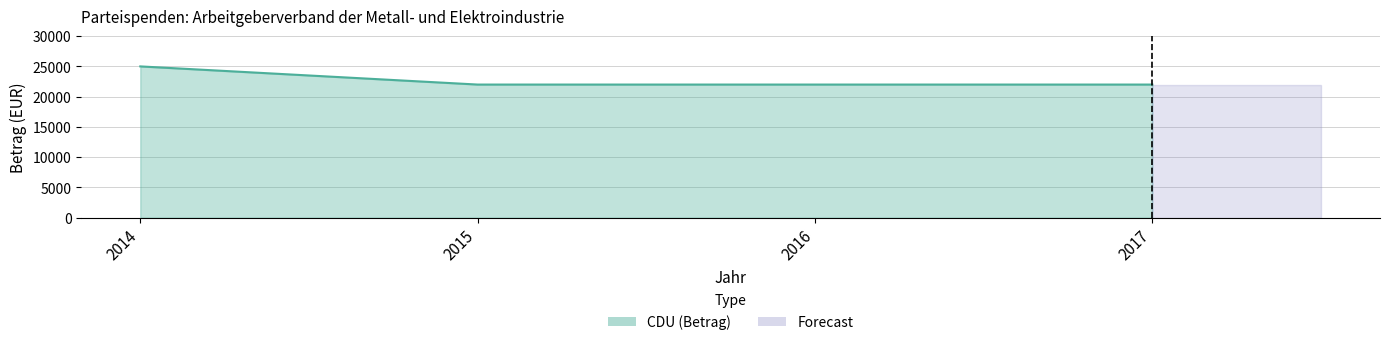

Reading right to left, transcribe all the data shown in this chart.

22000	22000	22000	25000